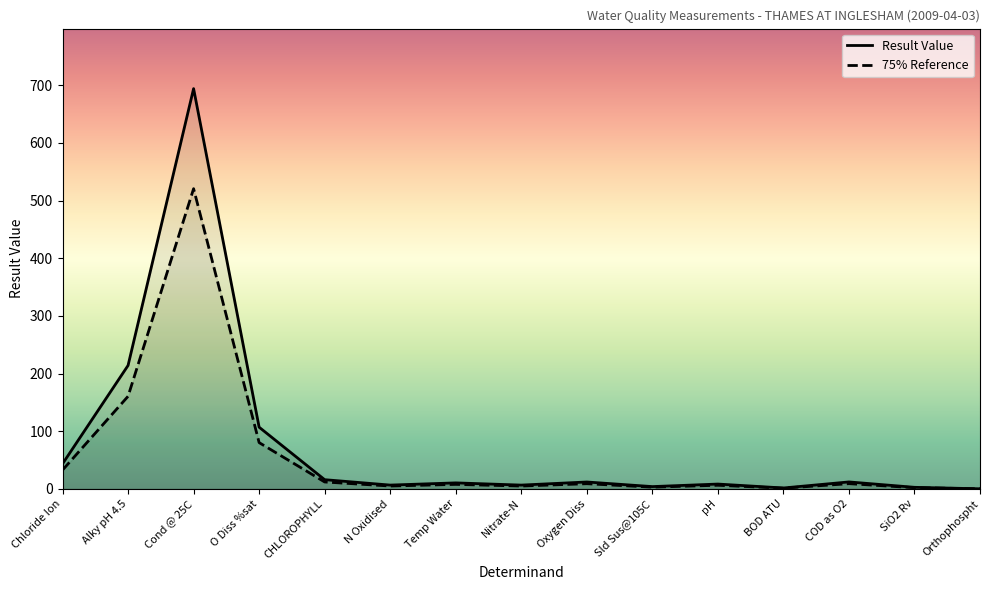

True or false: Result Value and 75% Reference cross at least once.

False